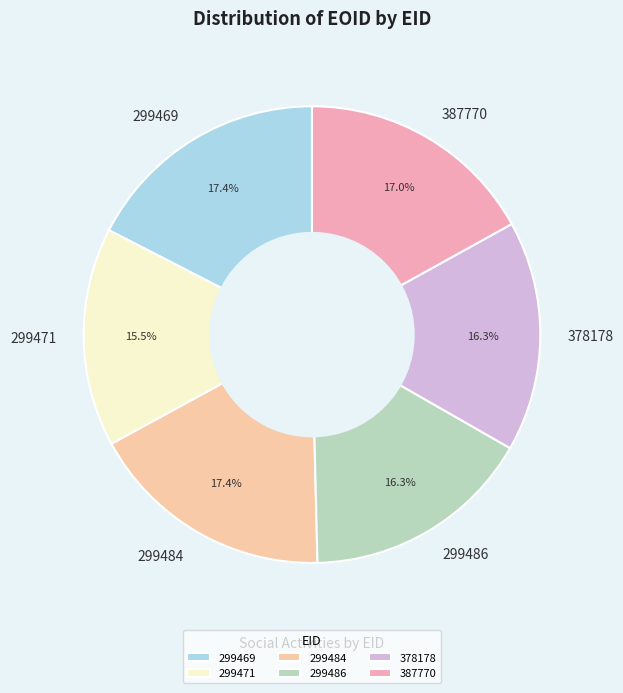

What percentage is the 378178 slice, to the nearest percent?

16%